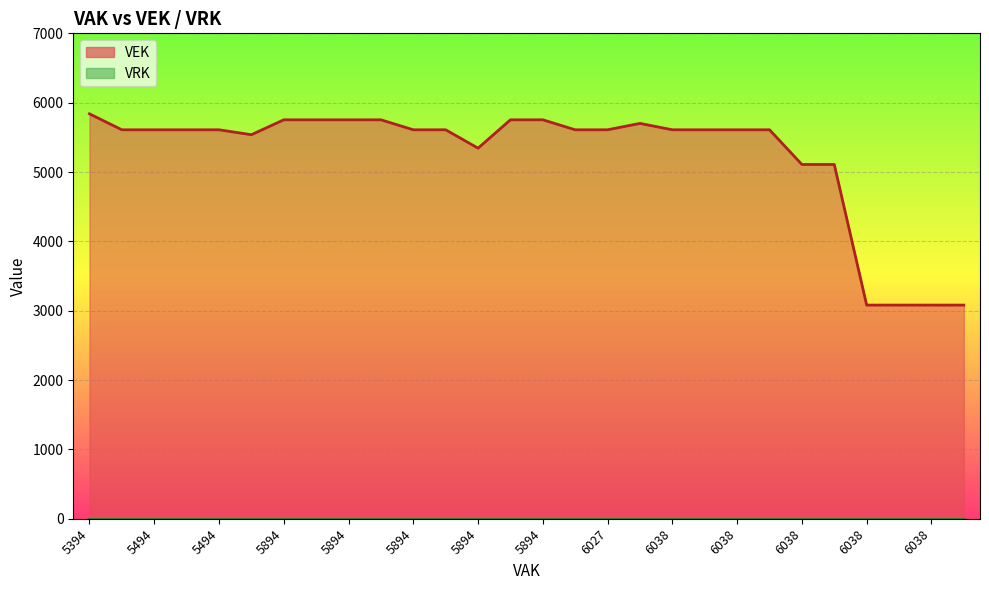

What is the ratio of the value at 5394 to the value at 5894?

1.0